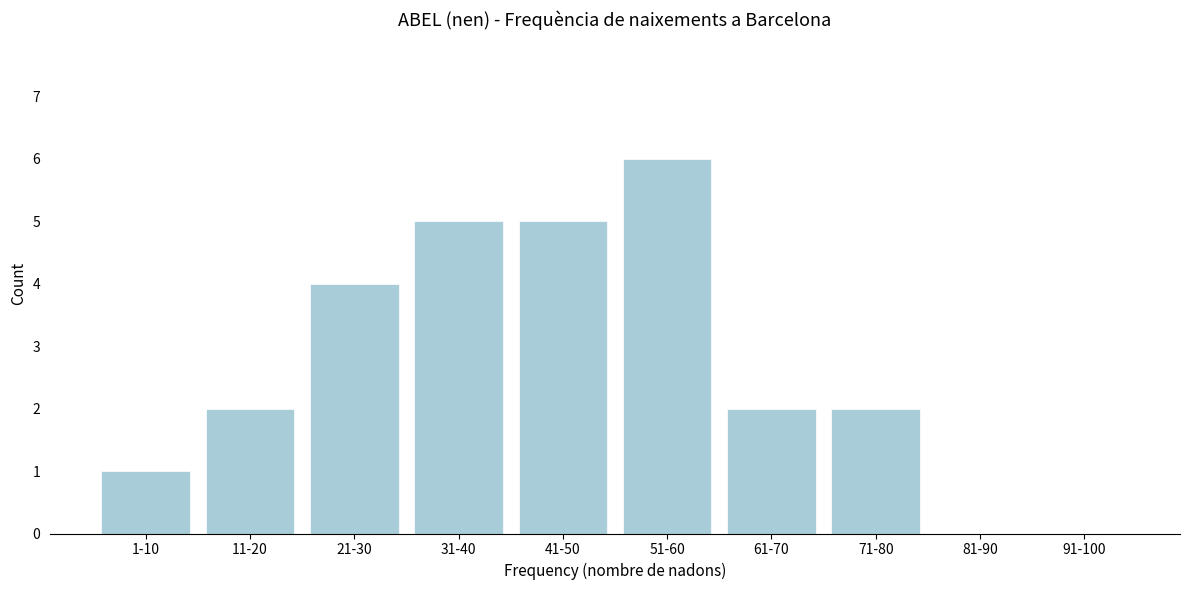

Reading right to left, extract all data points from this chart.

91-100=0	81-90=0	71-80=2	61-70=2	51-60=6	41-50=5	31-40=5	21-30=4	11-20=2	1-10=1